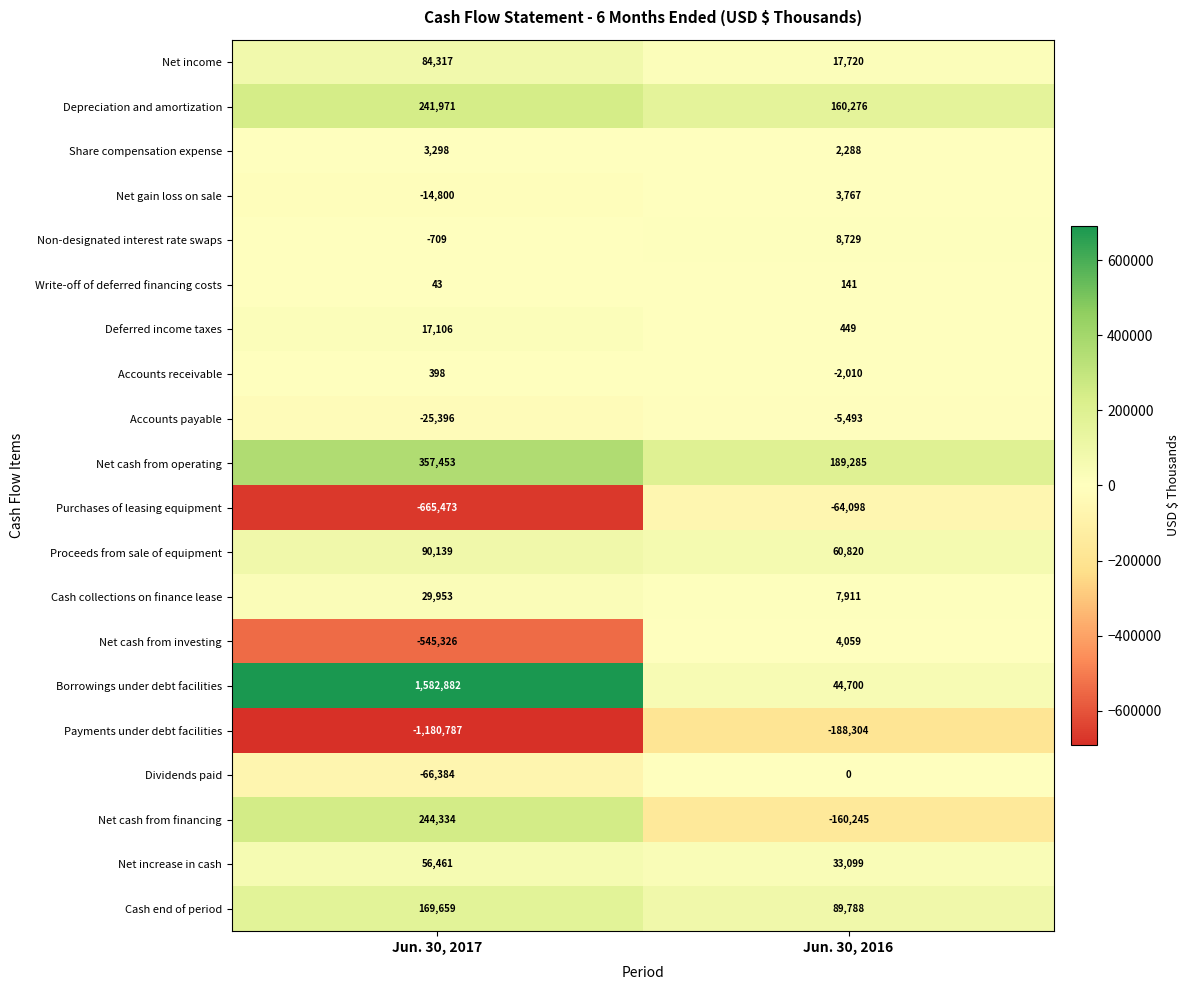

What is the difference between the highest and lowest values at Jun. 30, 2016?

377589